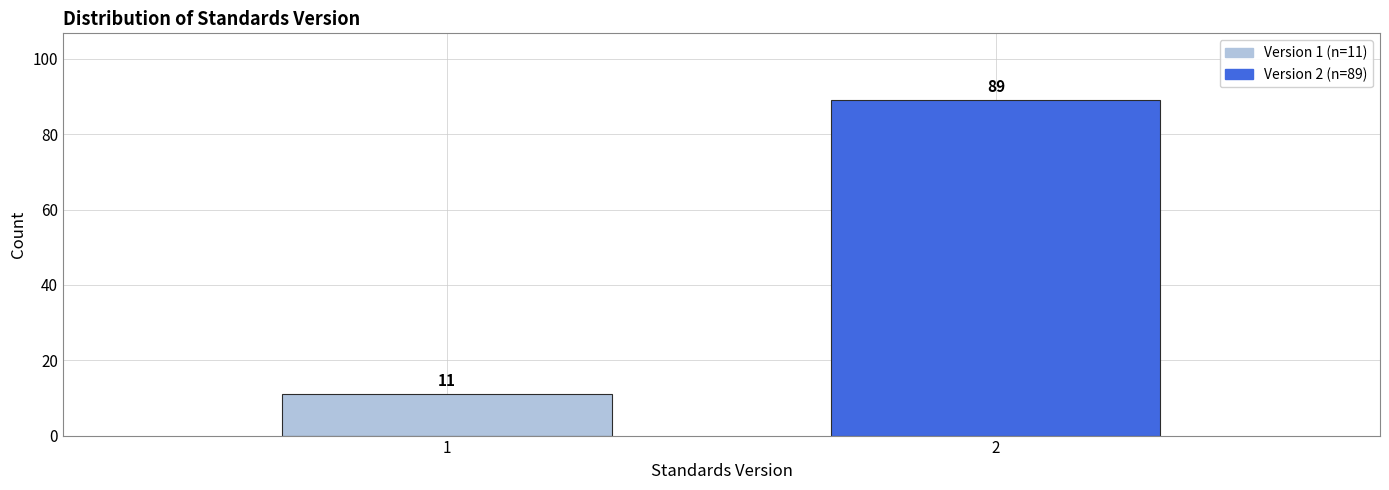

Reading right to left, what are all the values shown in this chart?

2=89	1=11